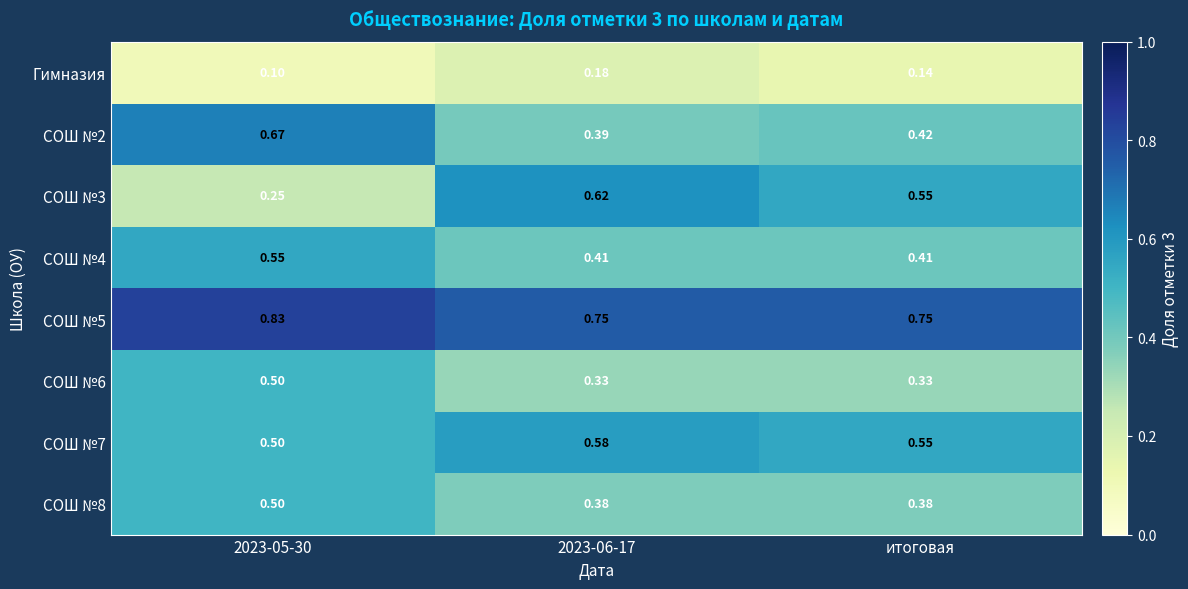

How many series are shown in this chart?

8